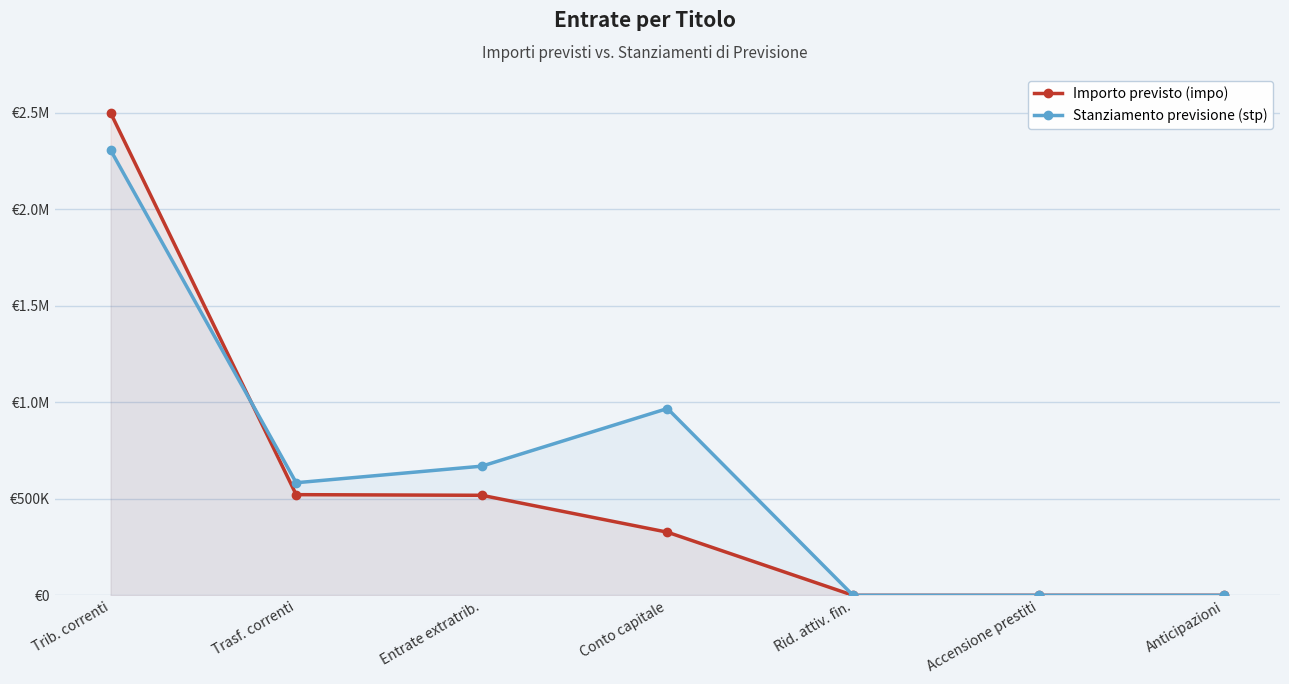

How many lines are shown in the chart?

2